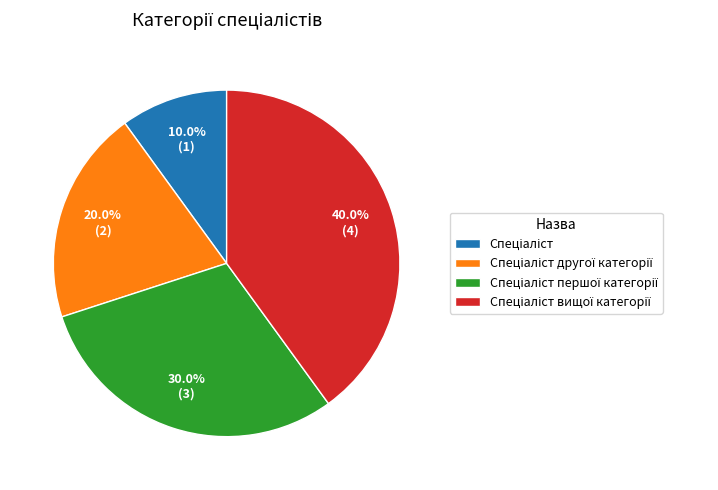

Count the number of slices in the pie.

4